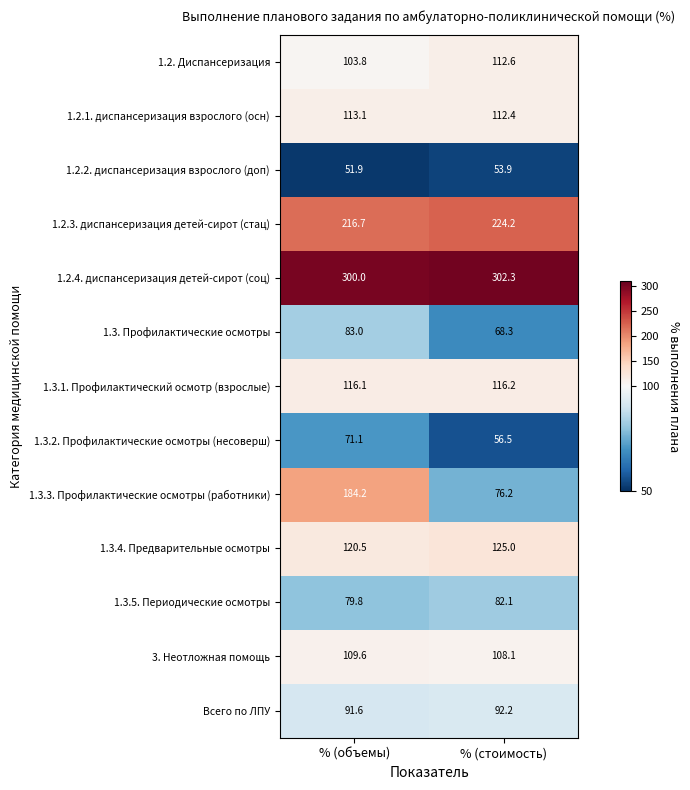

What is the smallest value displayed?

51.9